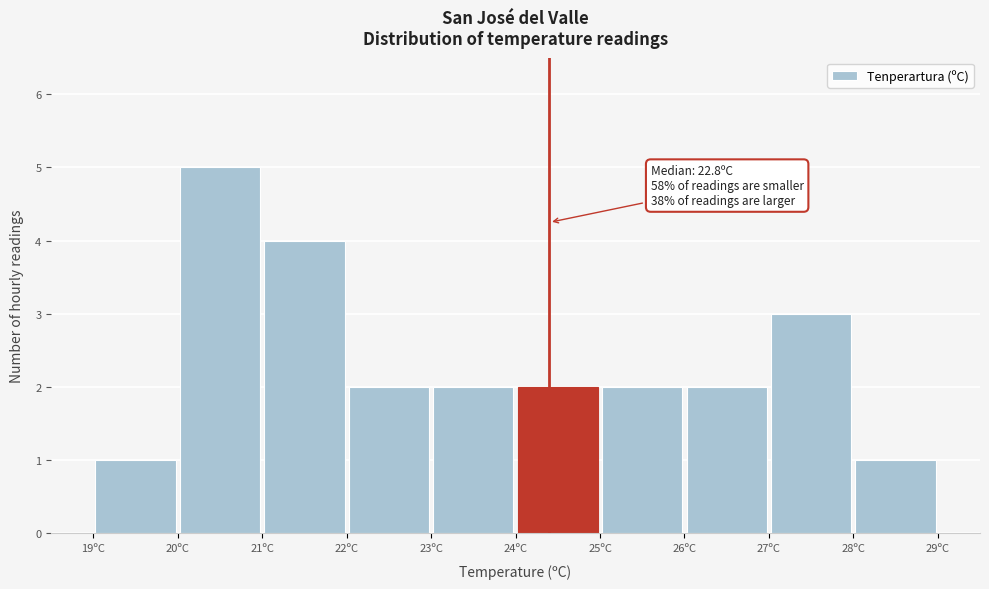

Which range on the x-axis has the tallest bar?

20 to 21